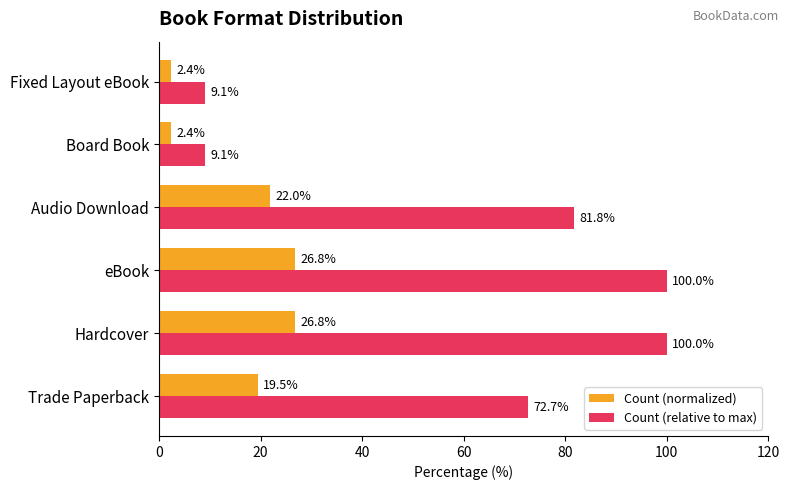

The Count (relative to max) series shows 100.0 at eBook. True or false?

True